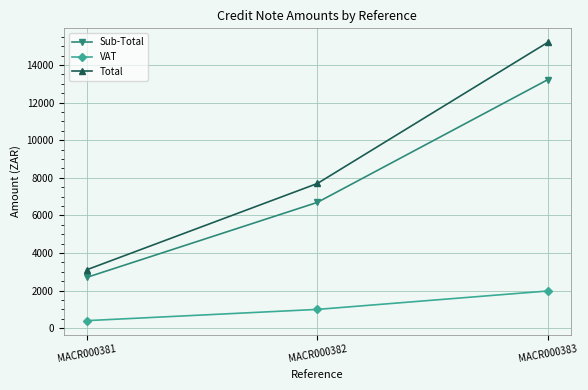

What is the sum of the Sub-Total values at MACR000382 and MACR000381?

9402.6